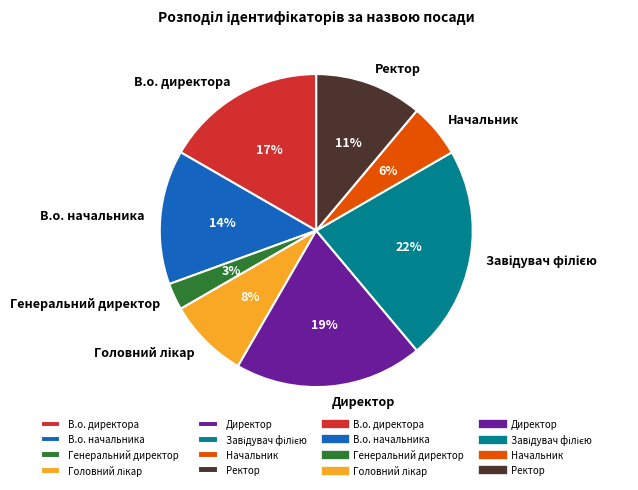

True or false: В.о. начальника accounts for 14% of the total.

True